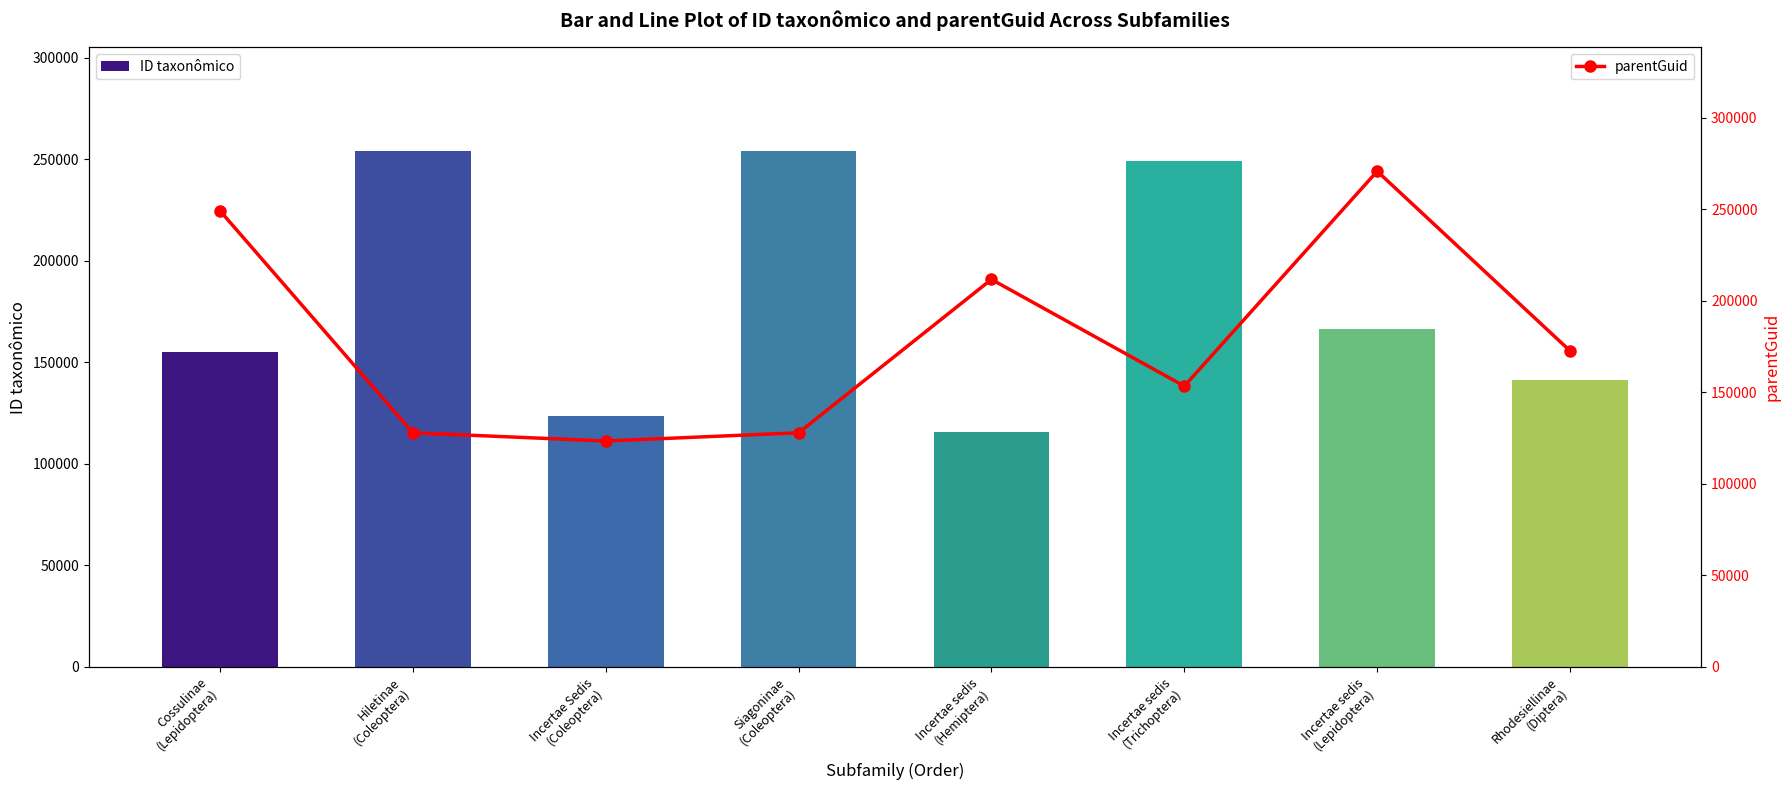

Rank the categories by parentGuid value from lowest to highest.

Incertae Sedis
(Coleoptera), Hiletinae
(Coleoptera), Siagoninae
(Coleoptera), Incertae sedis
(Trichoptera), Rhodesiellinae
(Diptera), Incertae sedis
(Hemiptera), Cossulinae
(Lepidoptera), Incertae sedis
(Lepidoptera)